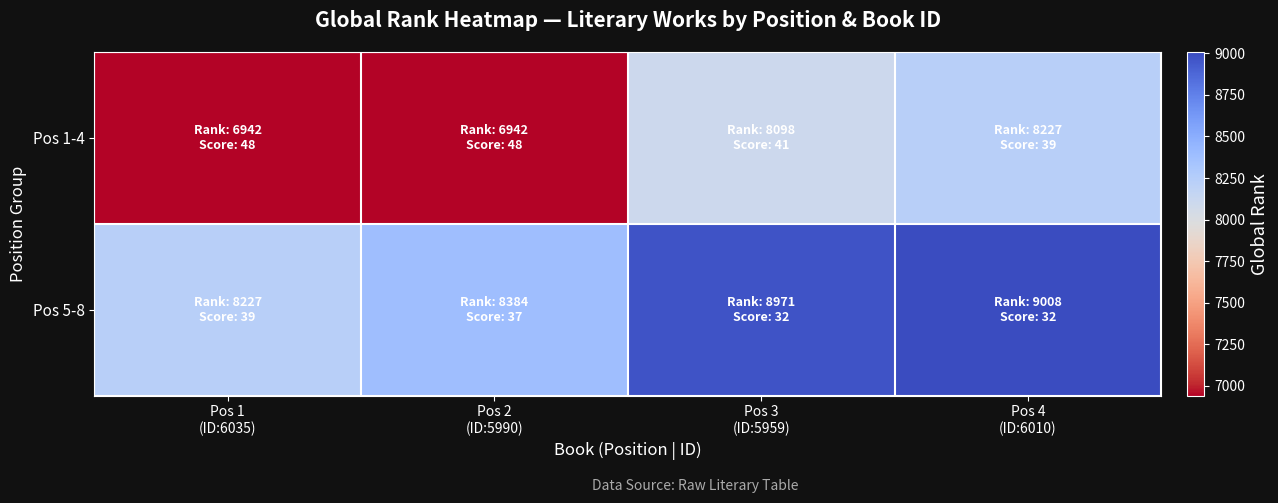

What is the total value across all series at Pos 2
(ID:5990)?

15326